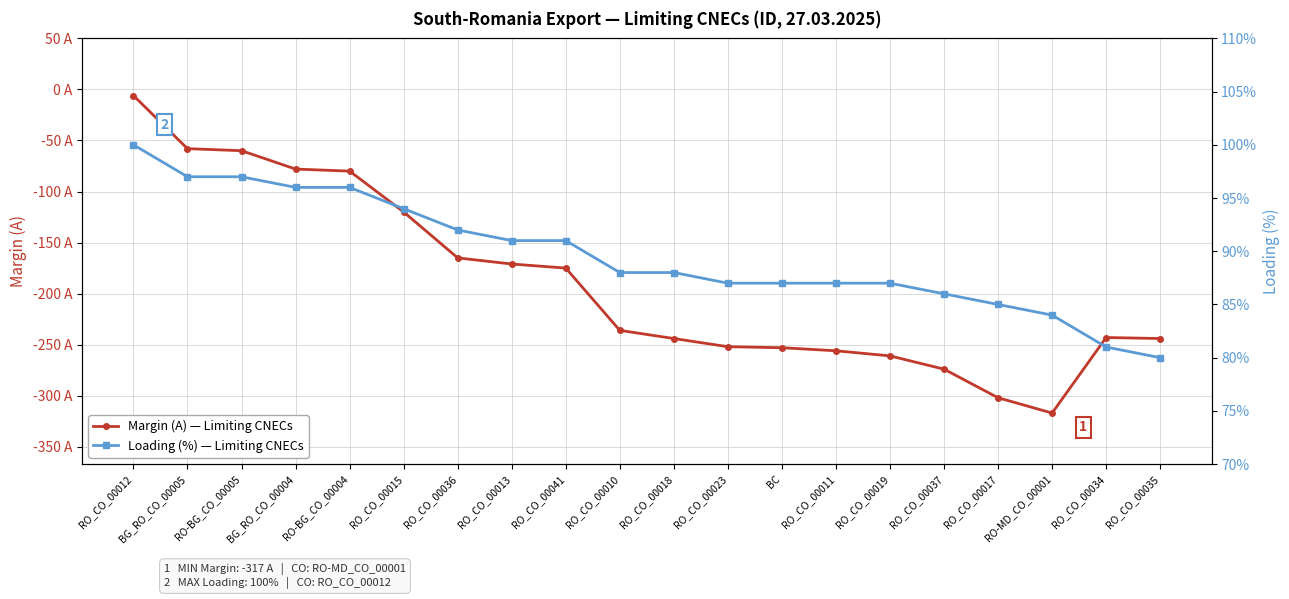

True or false: Margin (A) and Loading (%) cross at least once.

False